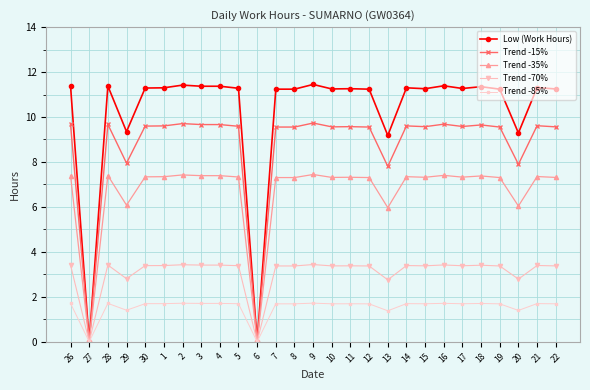

At which category does Trend -35% reach its first local valley?

27